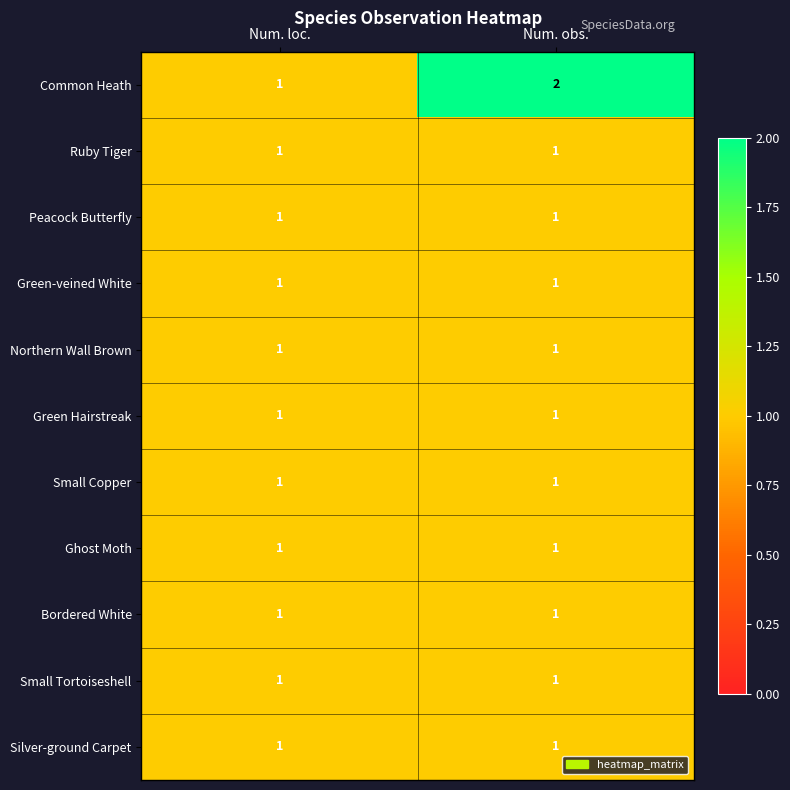

Which series has the largest total across all categories?

Common Heath